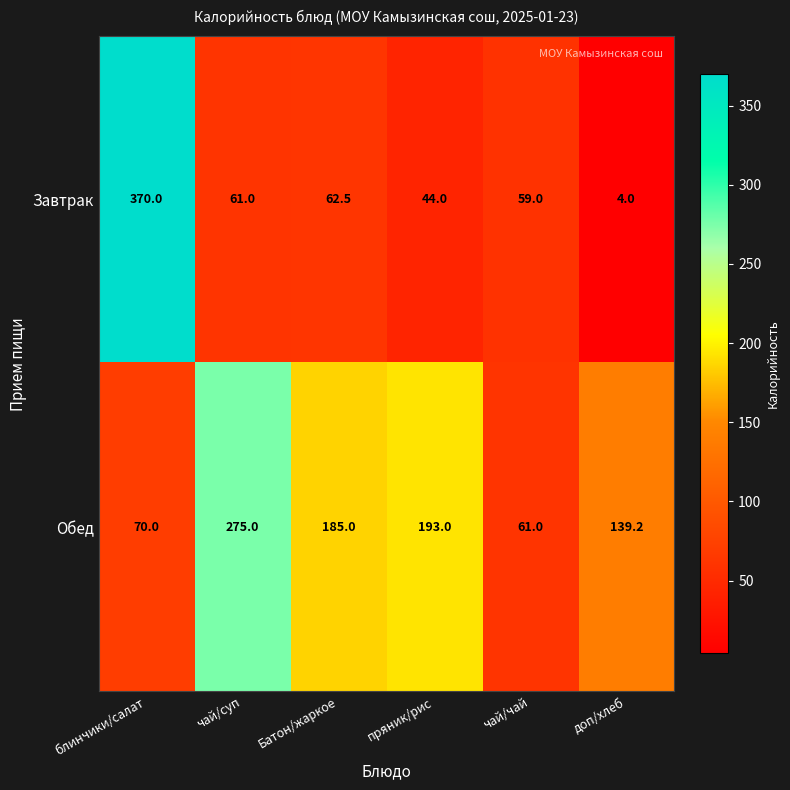

Between блинчики/салат and доп/хлеб, which series saw the biggest shift?

Завтрак